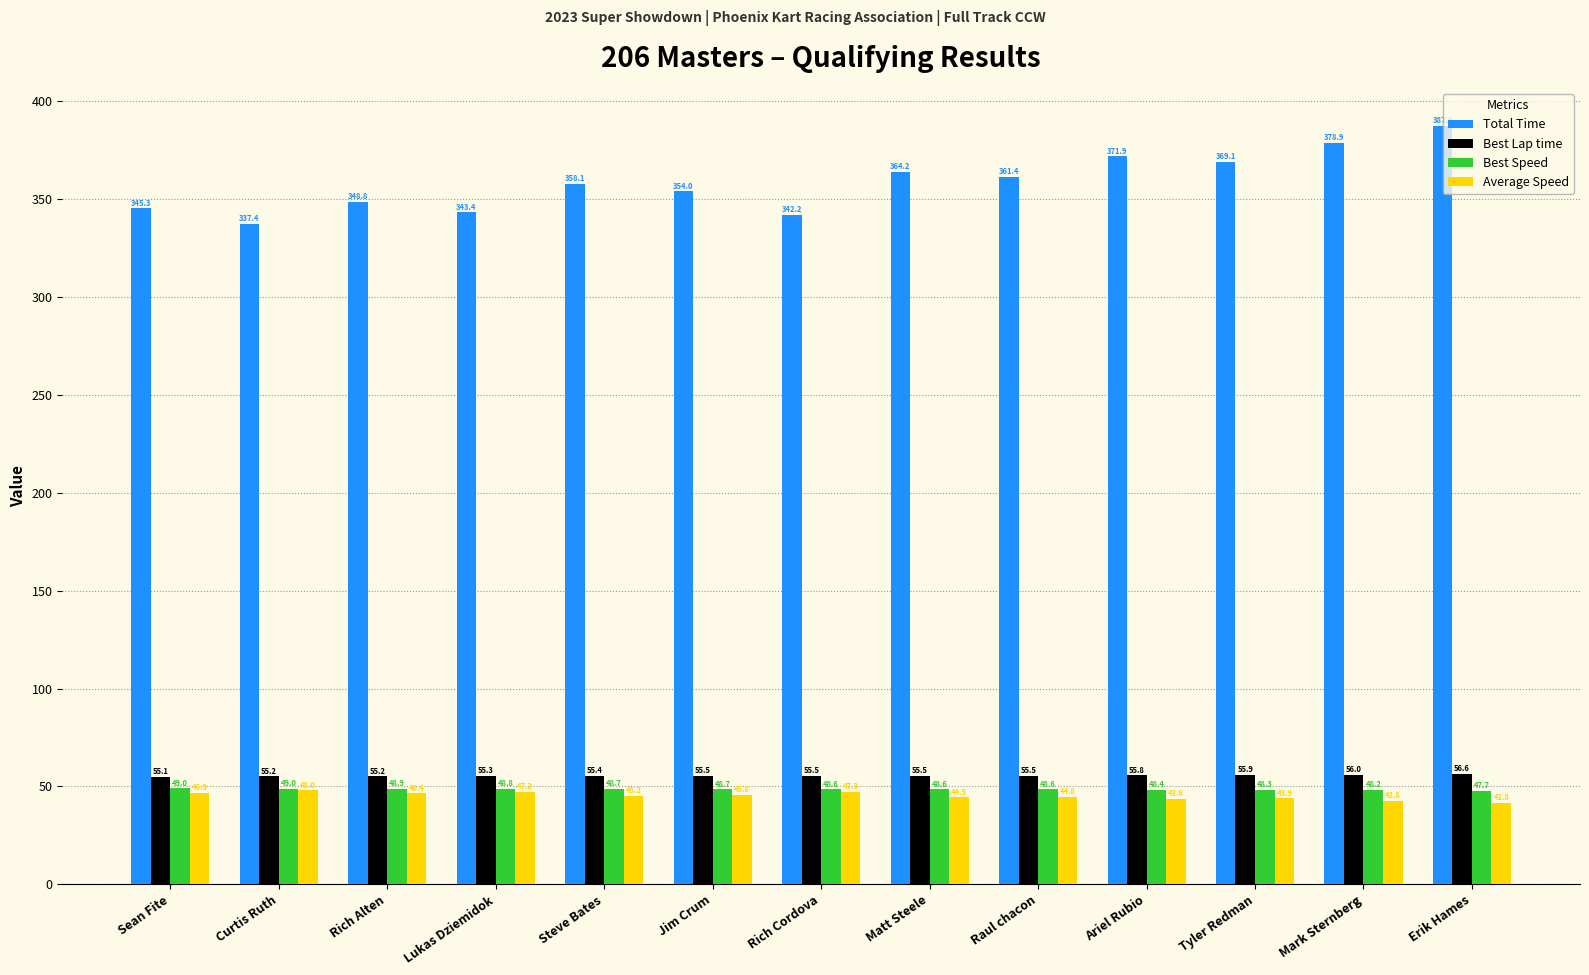

How many series are shown in this chart?

4